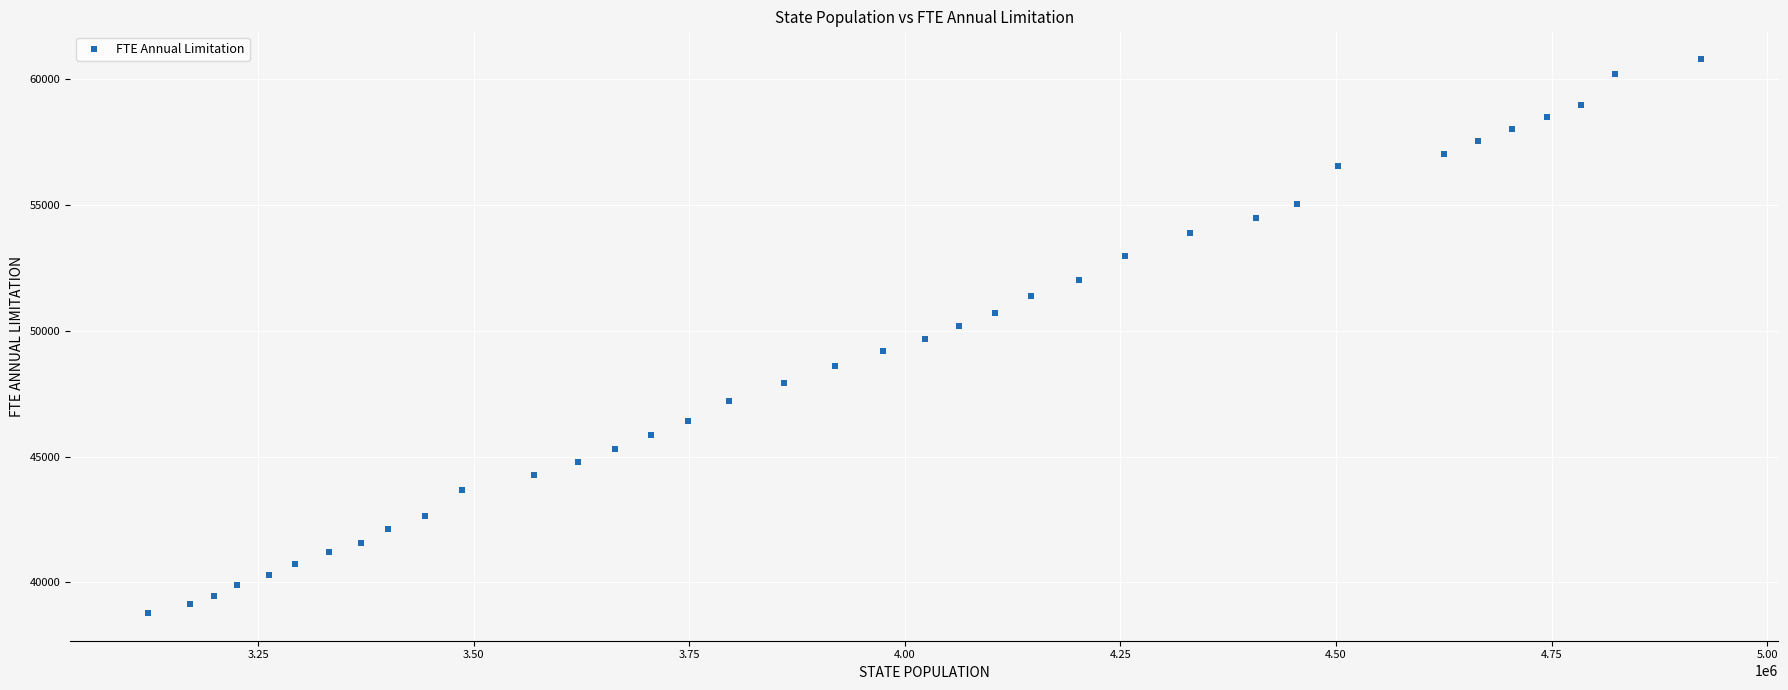

What is the range of Y values (max minus min)?

22029.3